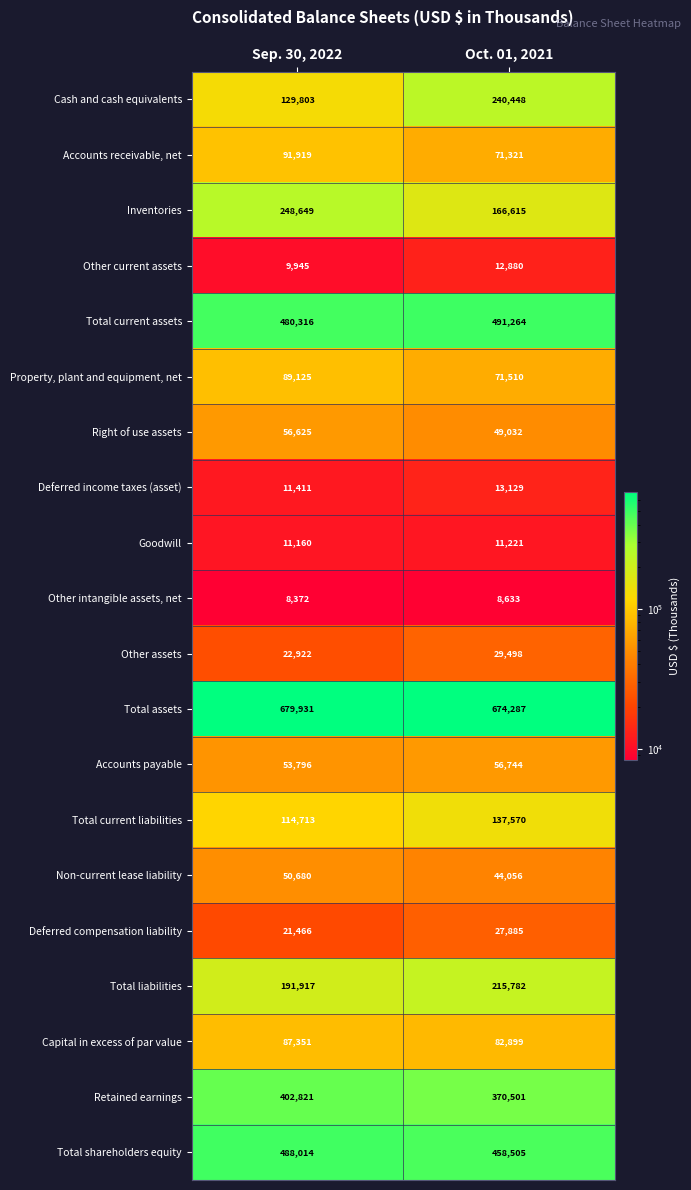

What is the average value of the Cash and cash equivalents series?

185126